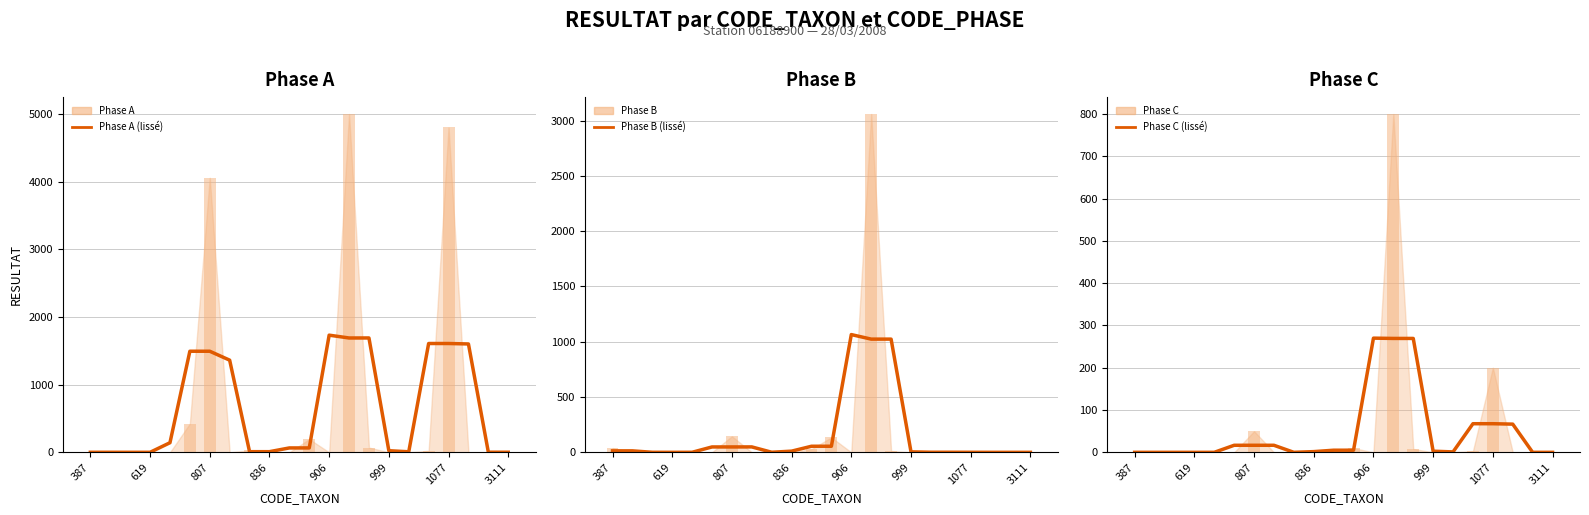

True or false: Phase C (lissé) has a value of 5.0 at 11.

True